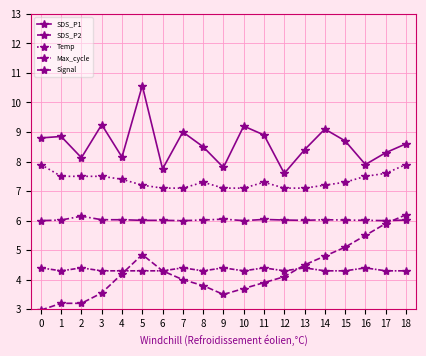

Where is Temp nearest to the value 7?

6